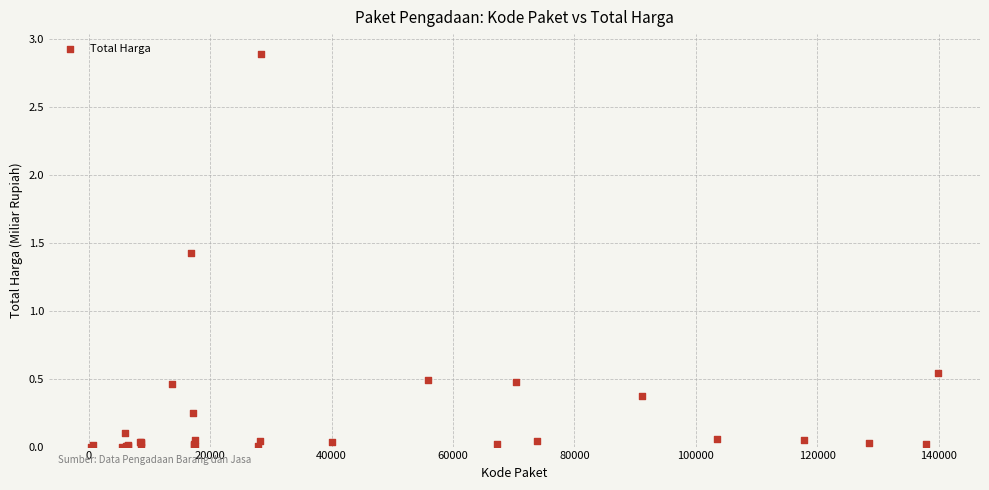

What Y value in the scatter plot is closest to 1?

1.4